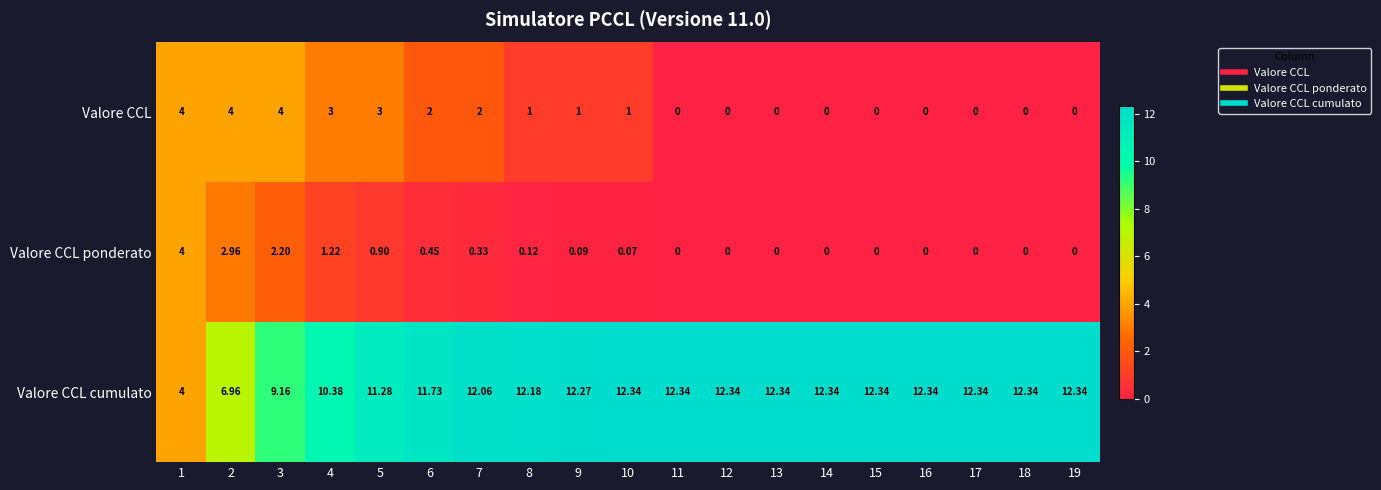

Which series has the largest total across all categories?

Valore CCL cumulato